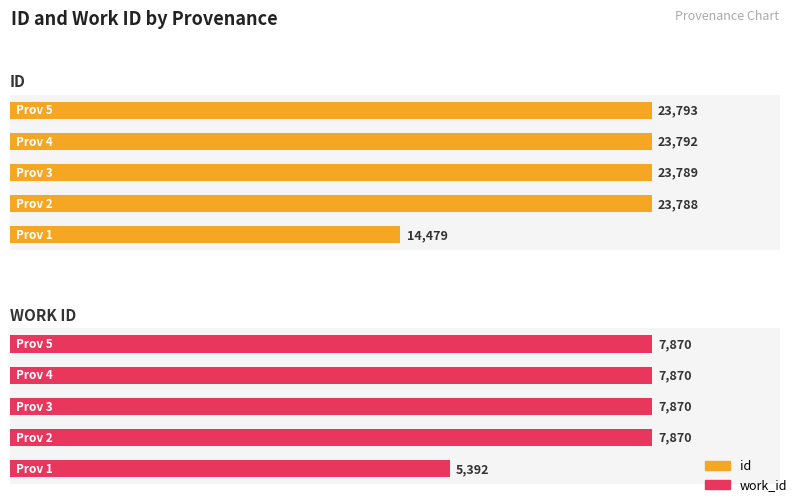

Is the value of work_id at 1 greater than the value of id at 2?

Yes